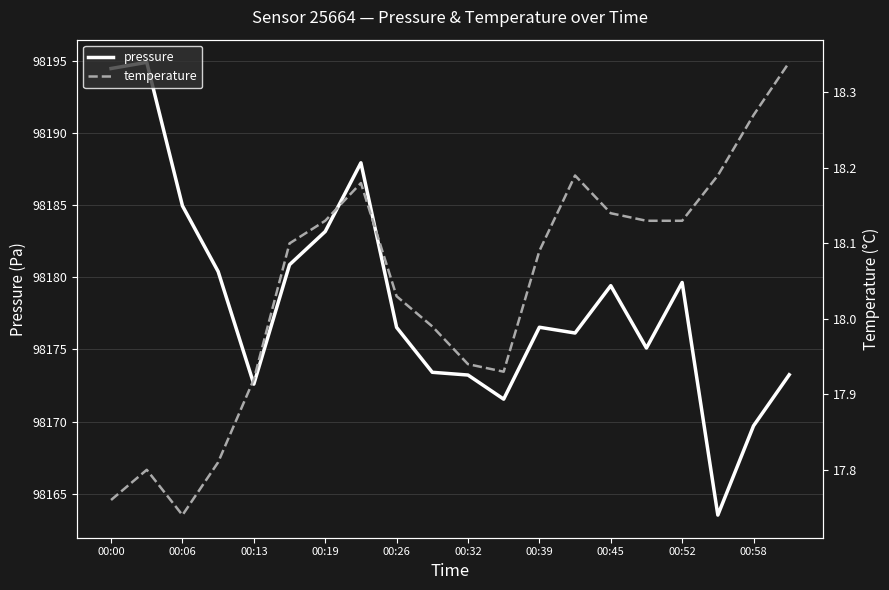

True or false: pressure and temperature cross at least once.

False